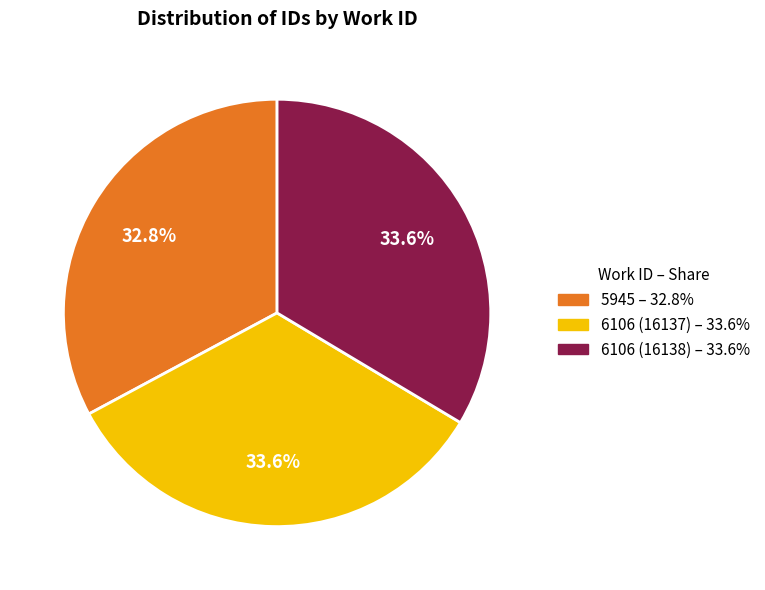

Which category has the smallest portion of the pie?

5945